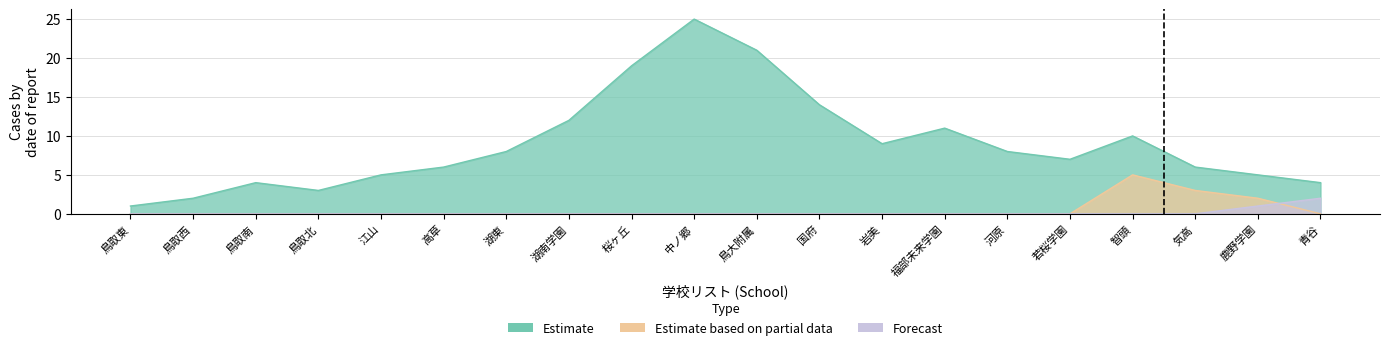

What is the label of the 13th point from the right?

湖南学園